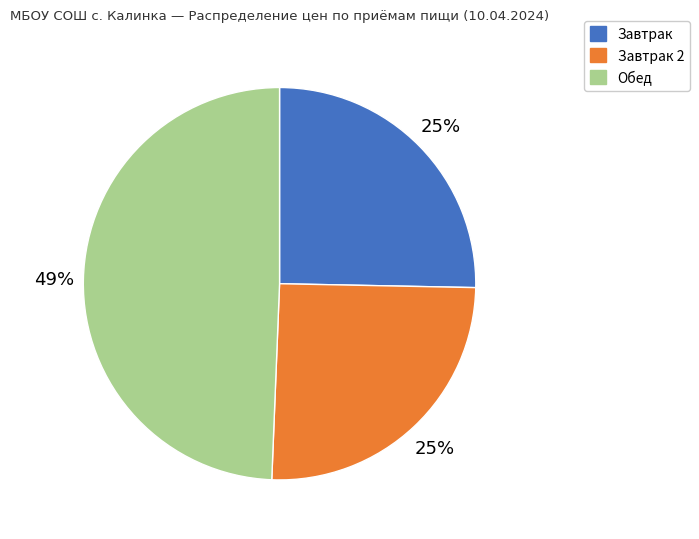

Which slice is the largest?

Обед